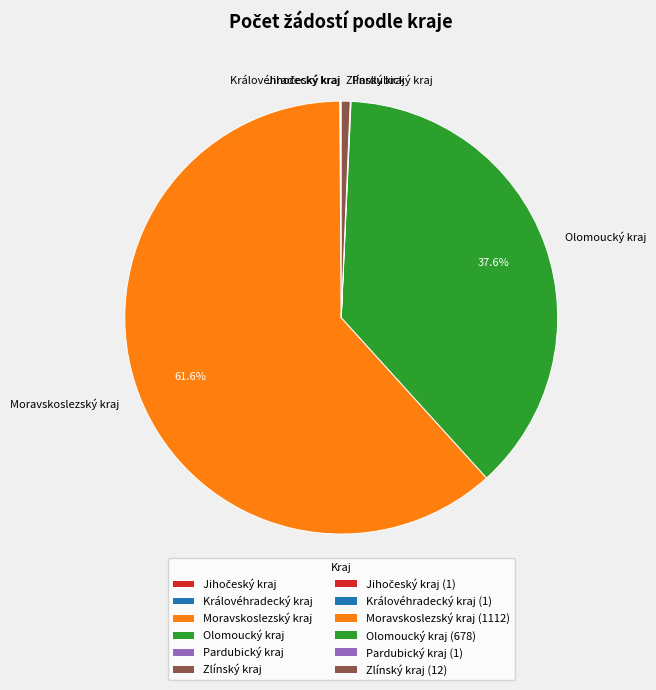

What percentage is the Olomoucký kraj slice, to the nearest percent?

38%